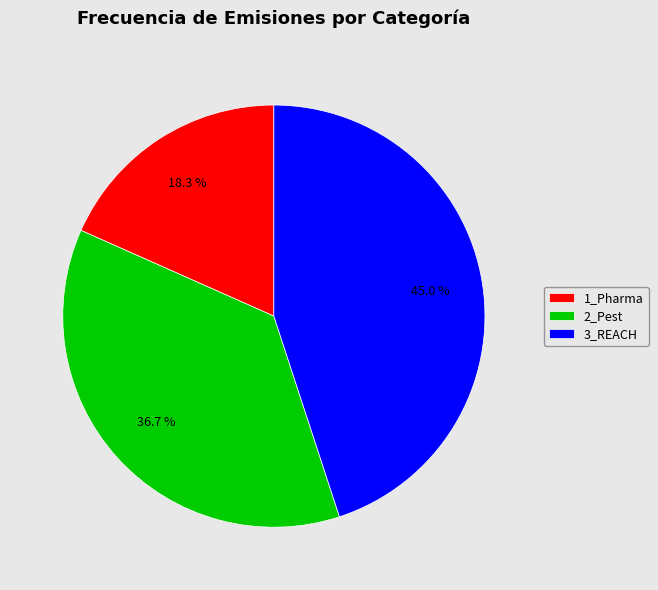

How many slices are in this pie chart?

3